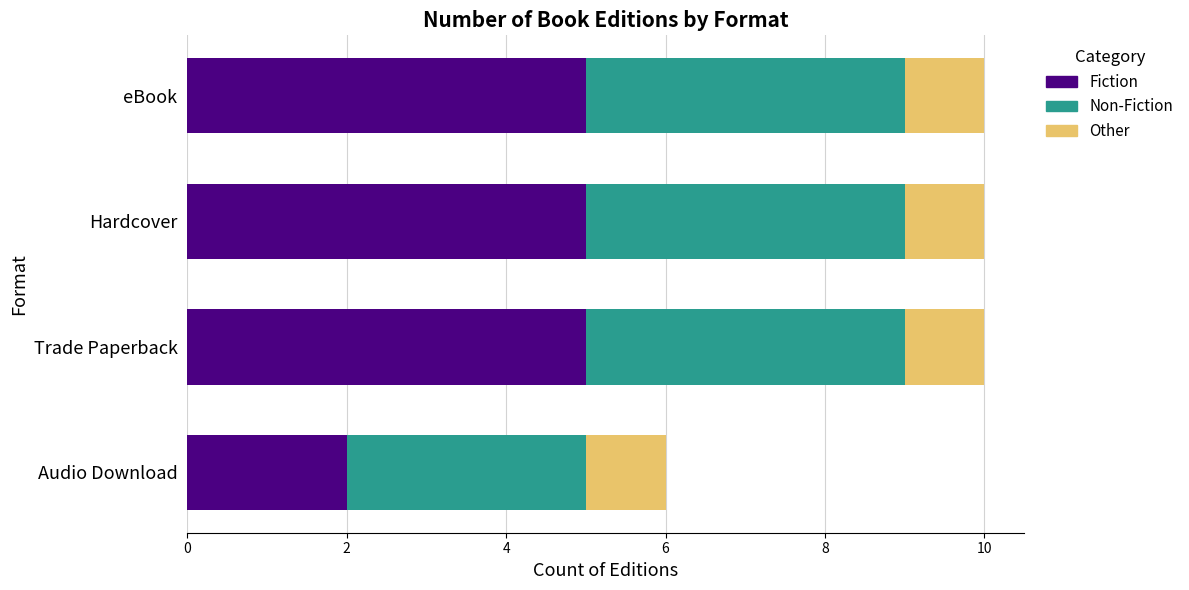

What is the maximum value for Fiction?

5